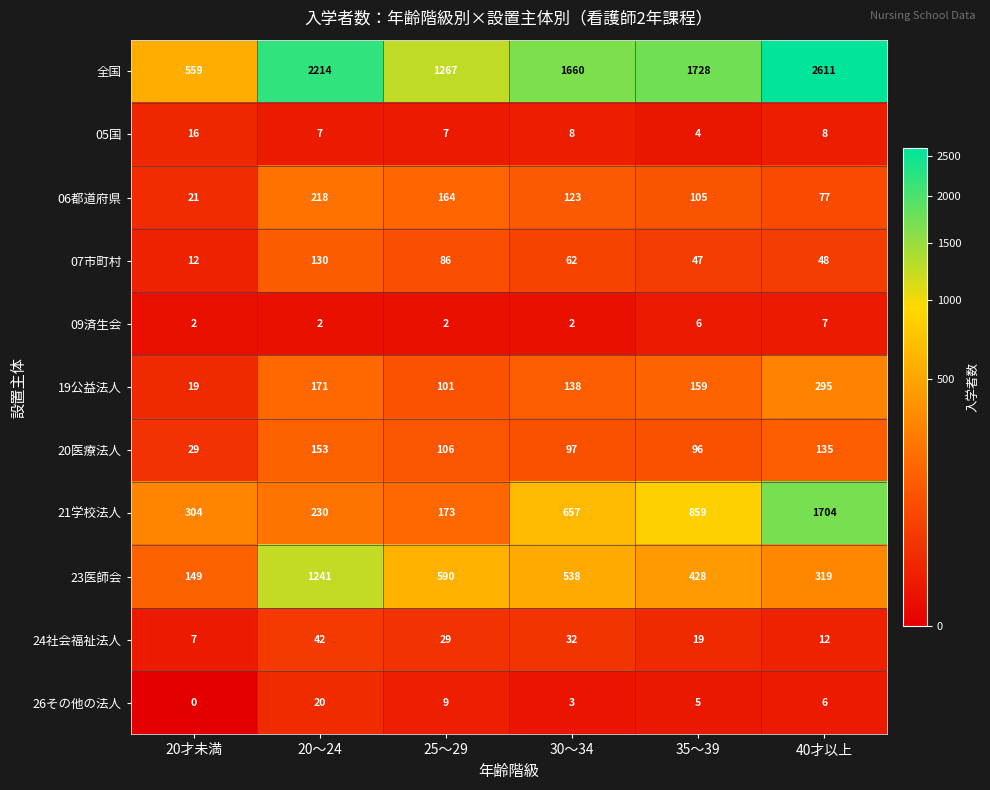

At how many categories does at least one series exceed 2482?

1